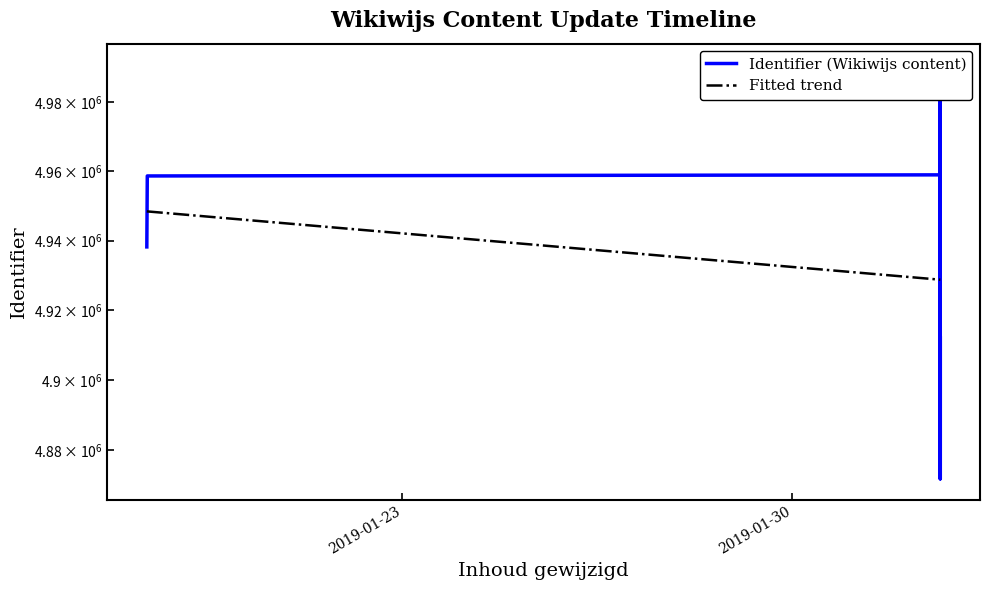

Is it true that Fitted trend equals 7220285.8 at 4?

False